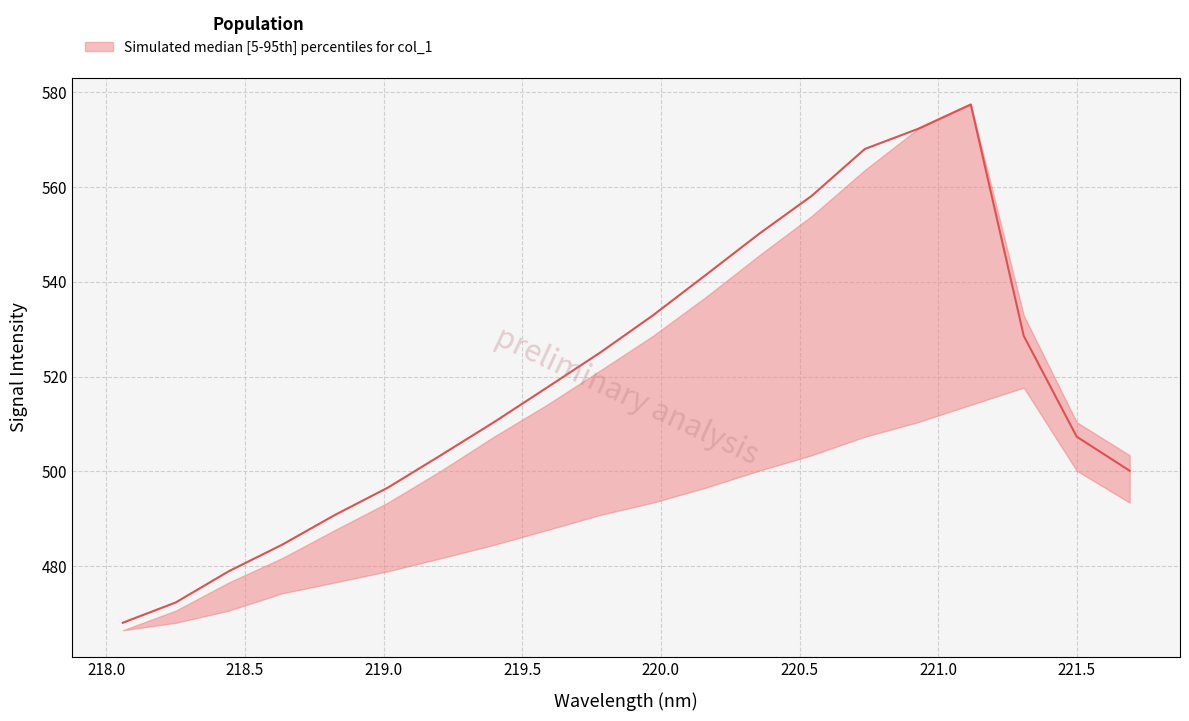

What is the difference between the maximum and second lowest values in the median series?

105.1